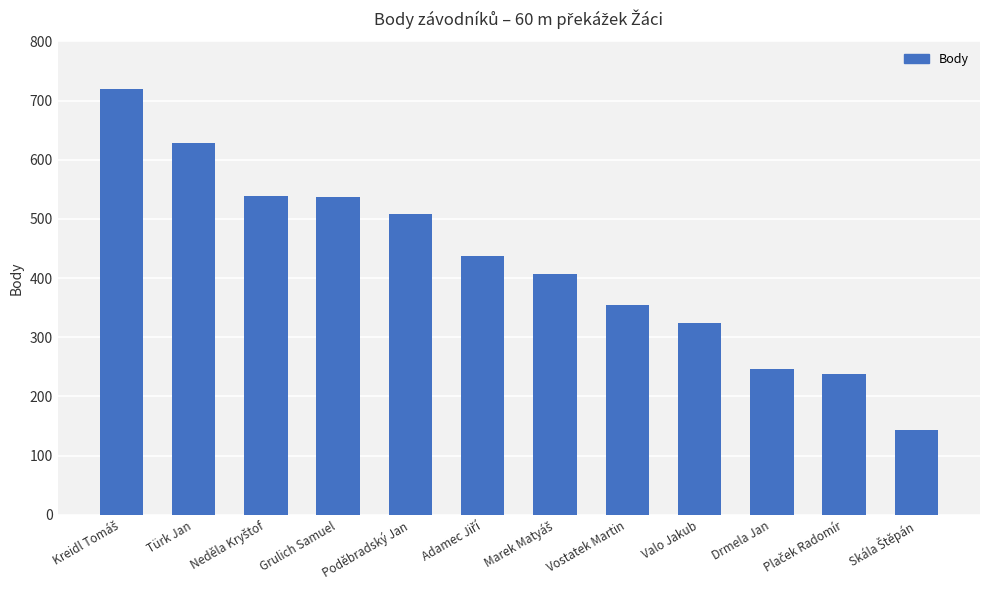

What is the change in value from Grulich Samuel to Valo Jakub?

-212